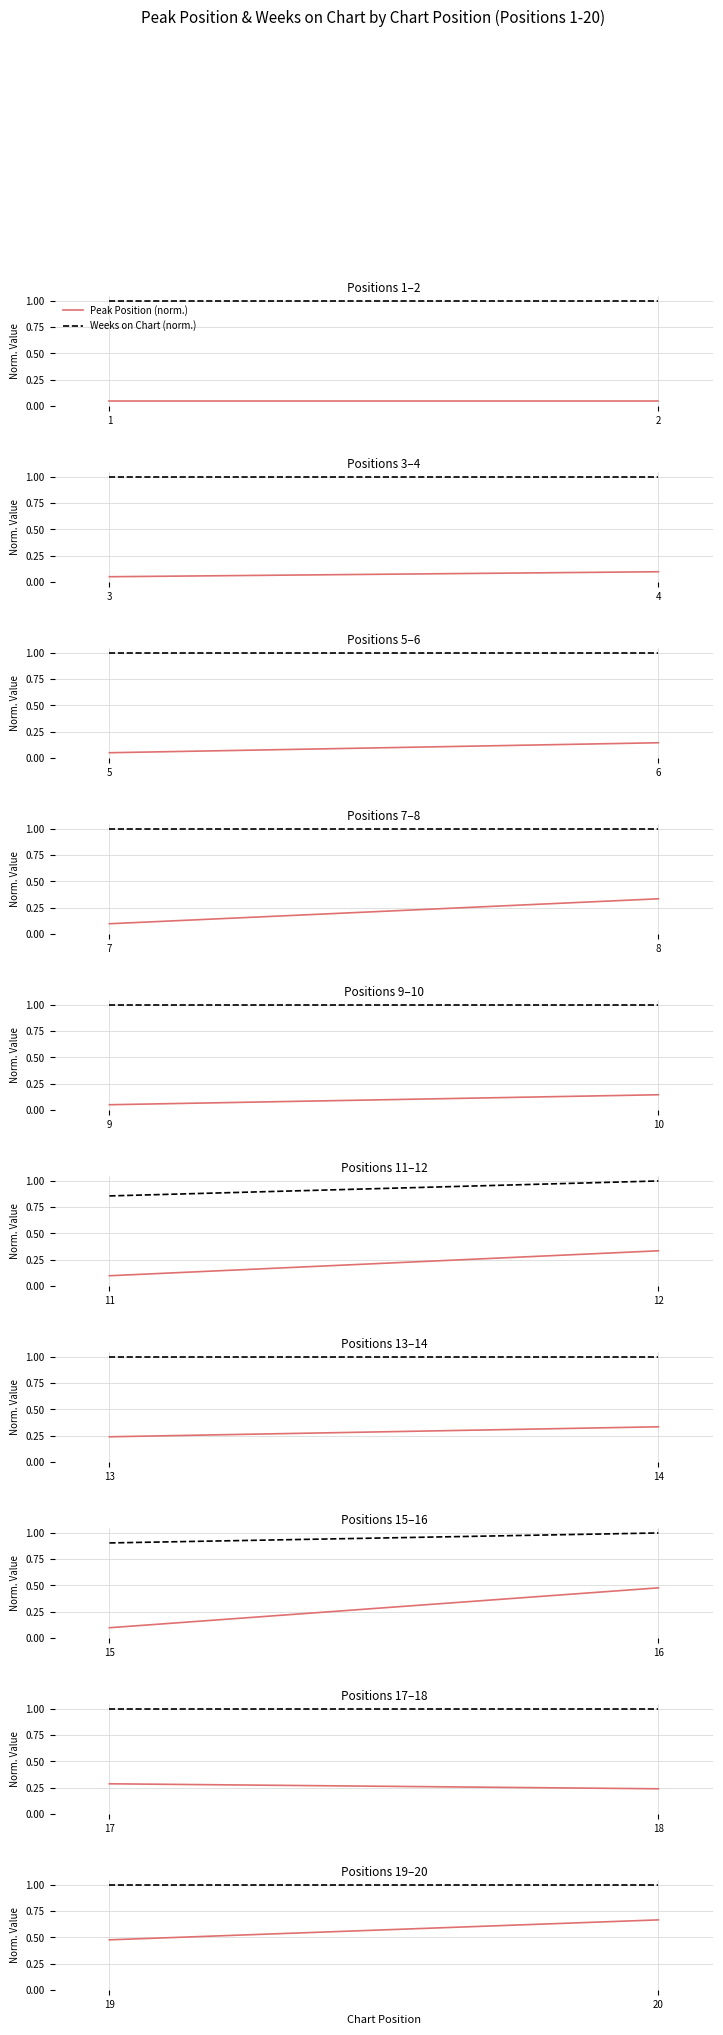

The value of Weeks on Chart (norm.) at 19 is 1.0. True or false?

True